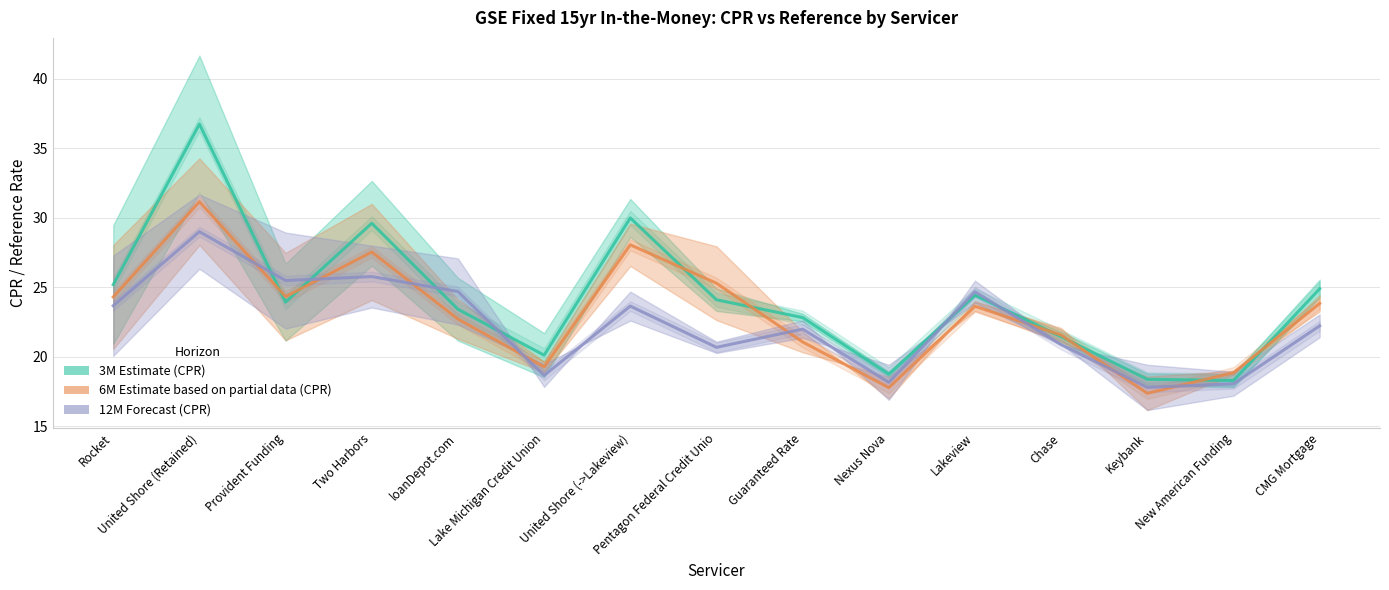

What is the difference between the 6M Estimate based on partial data (CPR) values at Nexus Nova and New American Funding?

1.1